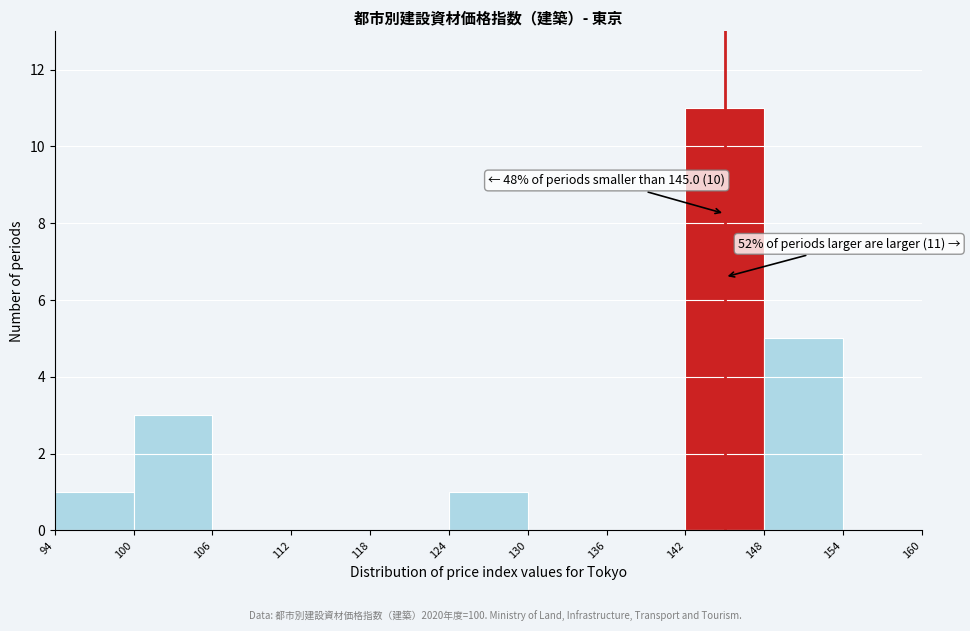

Which range on the x-axis has the tallest bar?

142 to 148